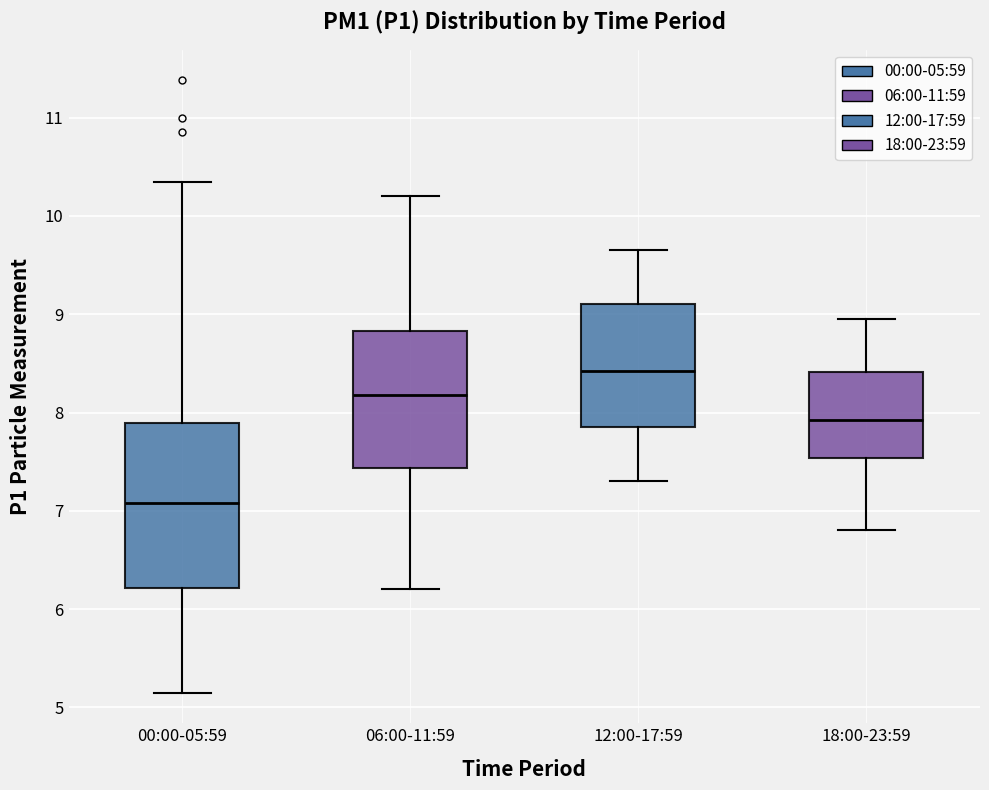

Which box has the highest median line?

12:00-17:59